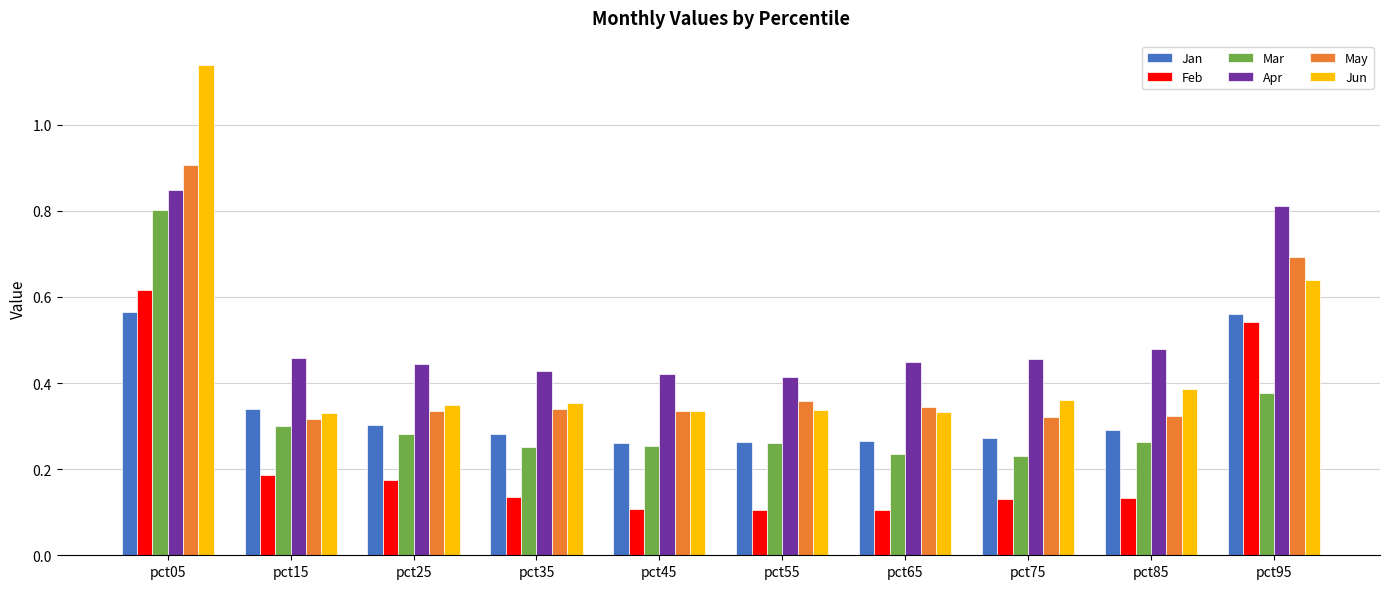

Which series has the largest range (max minus min)?

Jun